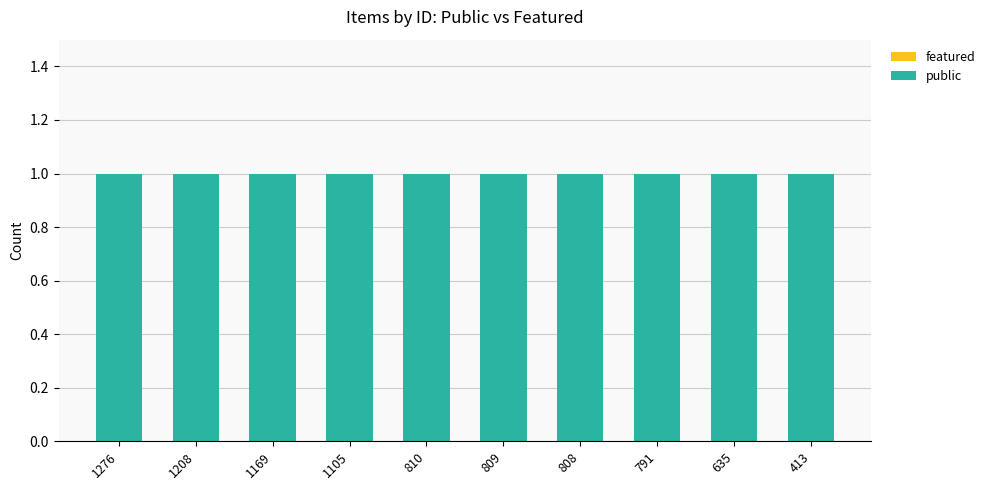

List the labels in order of public value, largest first.

1276, 1208, 1169, 1105, 810, 809, 808, 791, 635, 413